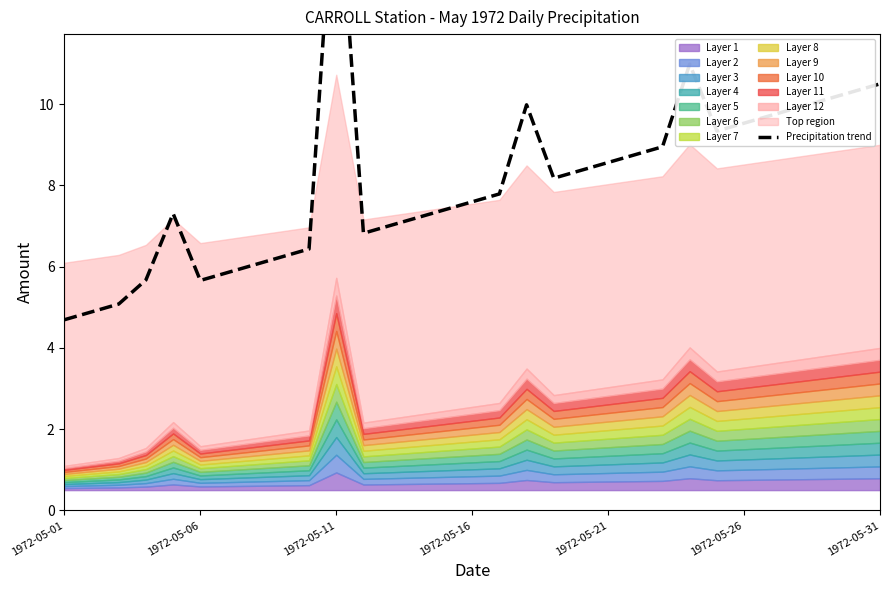

How many interior local peaks (higher than both neighbors) does the data have?

4